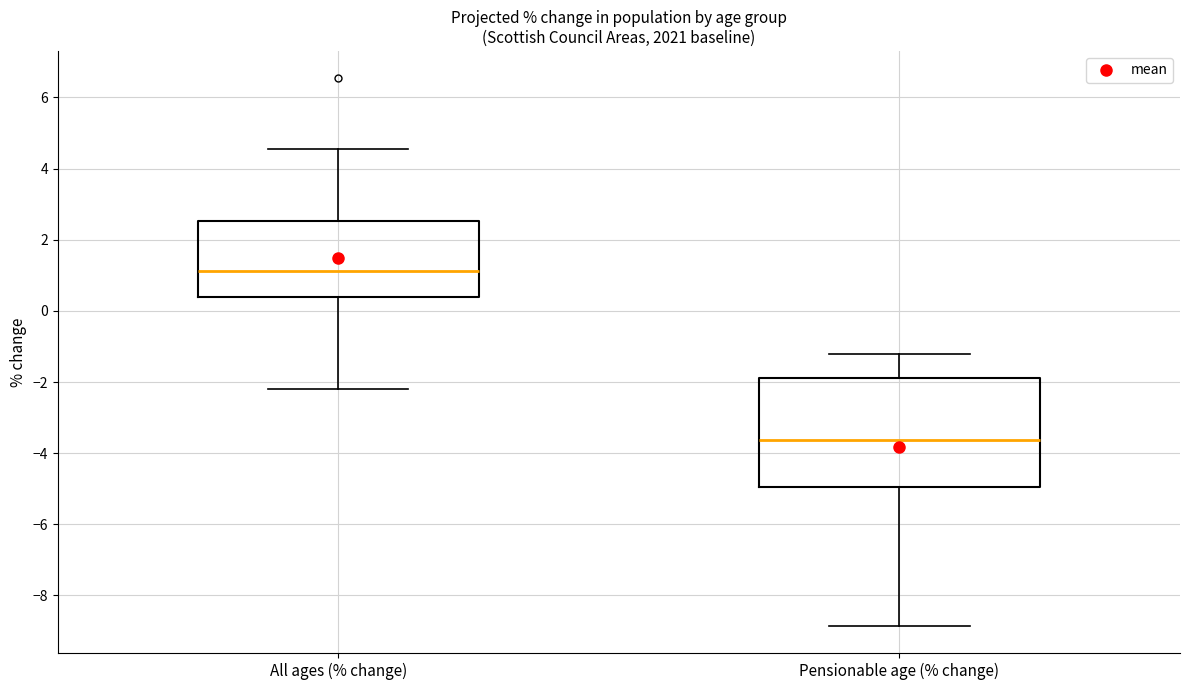

Reading left to right, transcribe this box plot: for each box, give where its median line is, the range the box spans, and where its two whiskers end, as read against the y-axis. The values are not printed on the chart, so give them approximately, as read against the axis.

All ages (% change): median 1.2, box 0.4 to 2.6, whiskers -2.2 to 4.6
Pensionable age (% change): median -3.6, box -5.0 to -1.8, whiskers -8.8 to -1.2